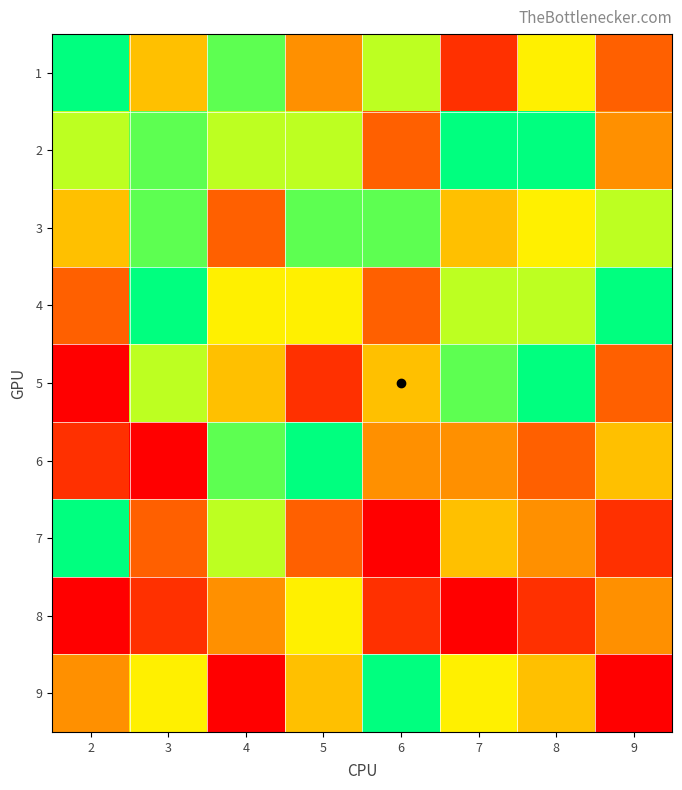

Reading left to right, extract all data points from this chart.

1: 2=9	3=5	4=8	5=4	6=7	7=2	8=6	9=3
2: 2=7	3=8	4=7	5=7	6=3	7=9	8=9	9=4
3: 2=5	3=8	4=3	5=8	6=8	7=5	8=6	9=7
4: 2=3	3=9	4=6	5=6	6=3	7=7	8=7	9=9
5: 2=1	3=7	4=5	5=2	6=5	7=8	8=9	9=3
6: 2=2	3=1	4=8	5=9	6=4	7=4	8=3	9=5
7: 2=9	3=3	4=7	5=3	6=1	7=5	8=4	9=2
8: 2=1	3=2	4=4	5=6	6=2	7=1	8=2	9=4
9: 2=4	3=6	4=1	5=5	6=9	7=6	8=5	9=1